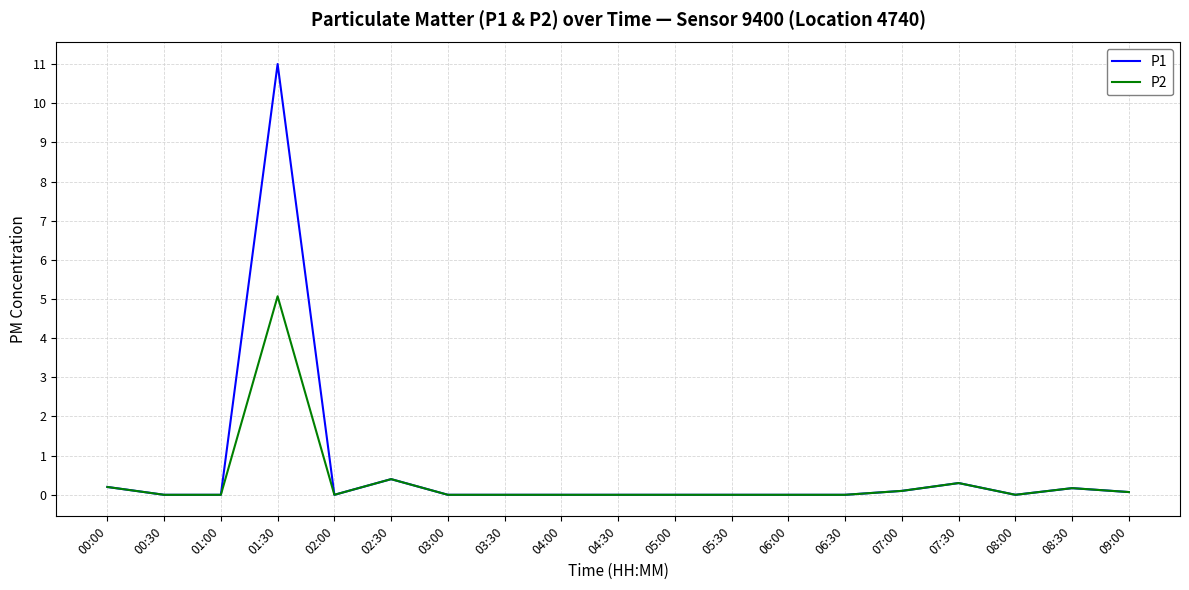

How many categories are shown in the chart?

19